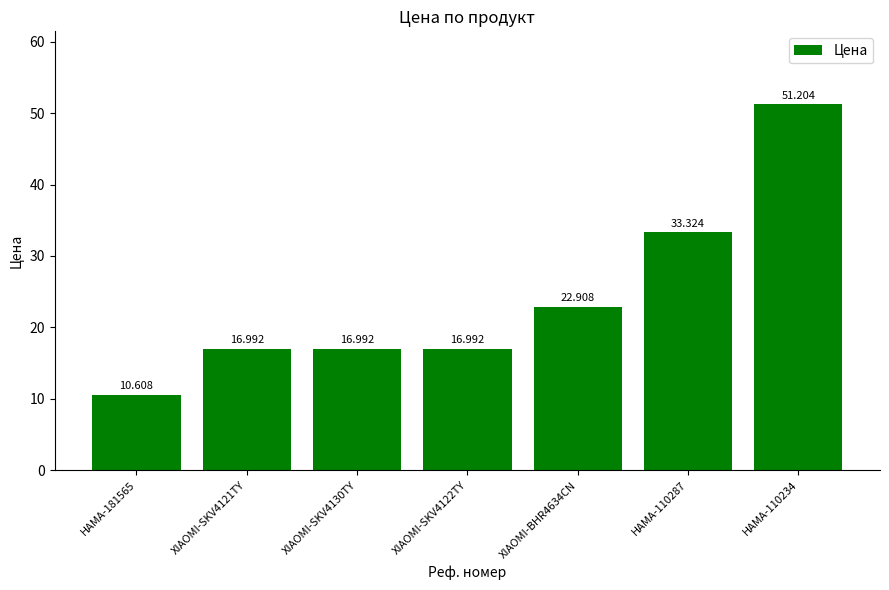

Where does the data first go above 16?

XIAOMI-SKV4121TY